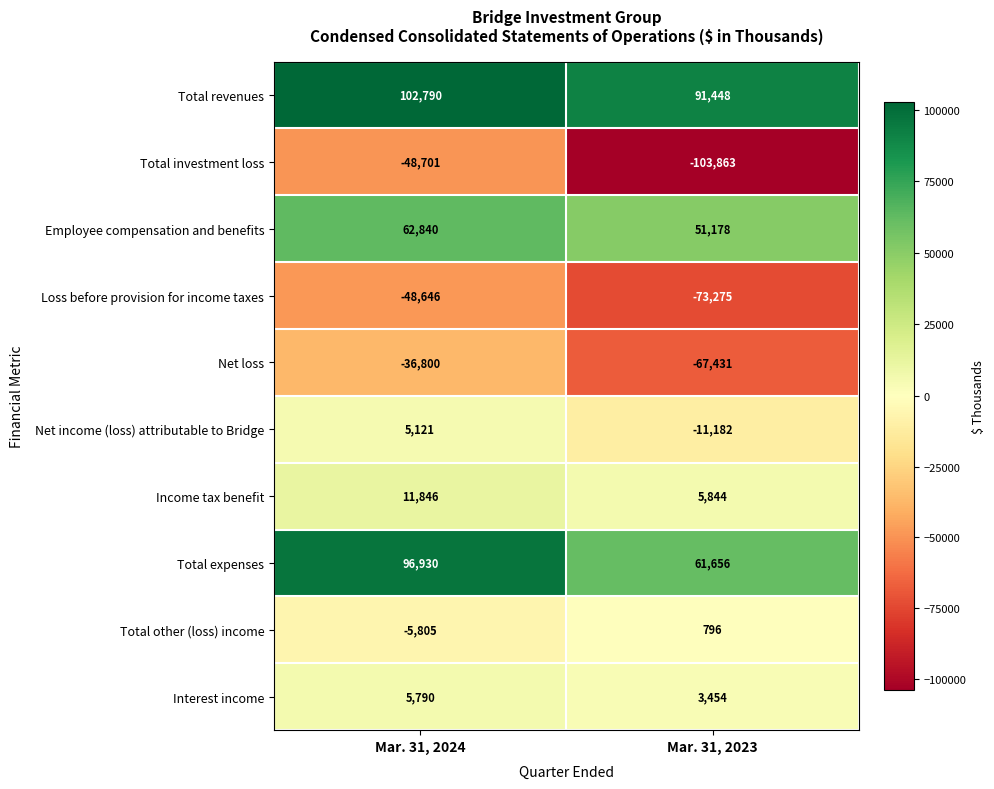

What is the greatest value displayed?

102790